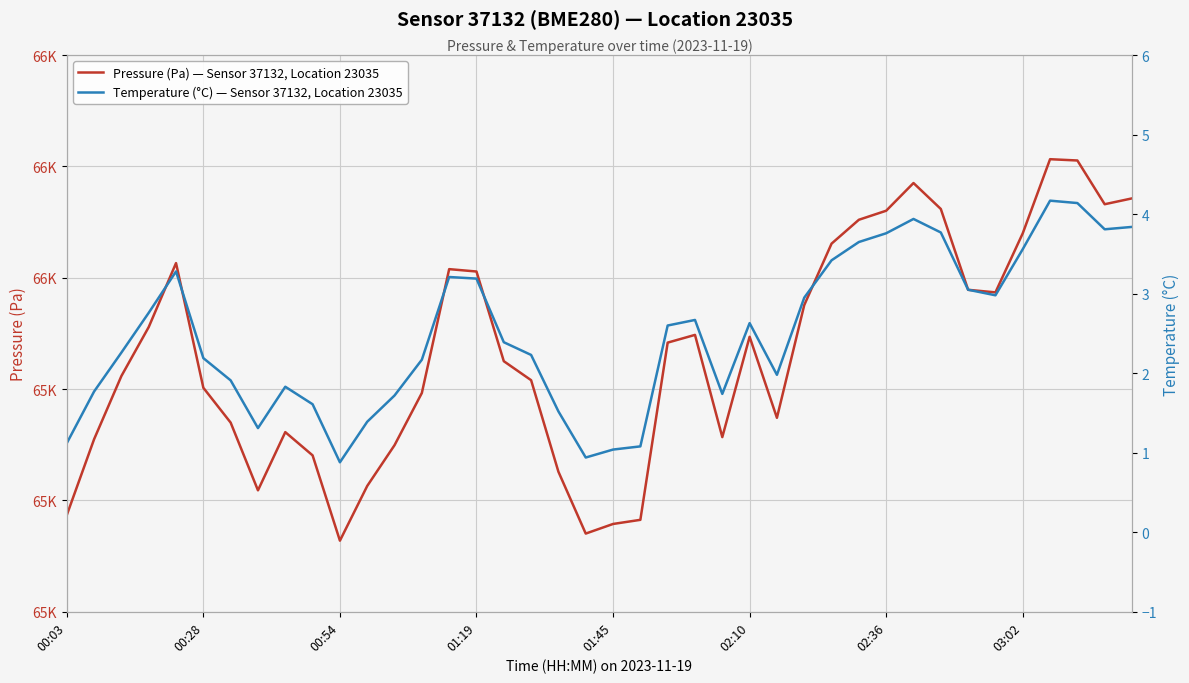

Reading right to left, transcribe all the data shown in this chart.

Pressure (Pa) — Sensor 37132, Location 23035: 65571.3	65566.1	65605.4	65606.5	65540.0	65486.9	65489.2	65561.8	65585.1	65560.2	65552.1	65530.7	65475.5	65374.2	65447.0	65356.9	65448.7	65441.8	65282.6	65278.9	65270.2	65325.8	65408.0	65425.1	65505.7	65507.8	65396.5	65349.7	65313.0	65263.9	65340.5	65361.4	65309.1	65369.9	65401.2	65513.2	65455.8	65411.8	65355.0	65286.8
Temperature (°C) — Sensor 37132, Location 23035: 3.8	3.8	4.1	4.2	3.6	3.0	3.0	3.8	3.9	3.8	3.6	3.4	3.0	2.0	2.6	1.7	2.7	2.6	1.1	1.0	0.9	1.5	2.2	2.4	3.2	3.2	2.2	1.7	1.4	0.9	1.6	1.8	1.3	1.9	2.2	3.3	2.8	2.3	1.8	1.1